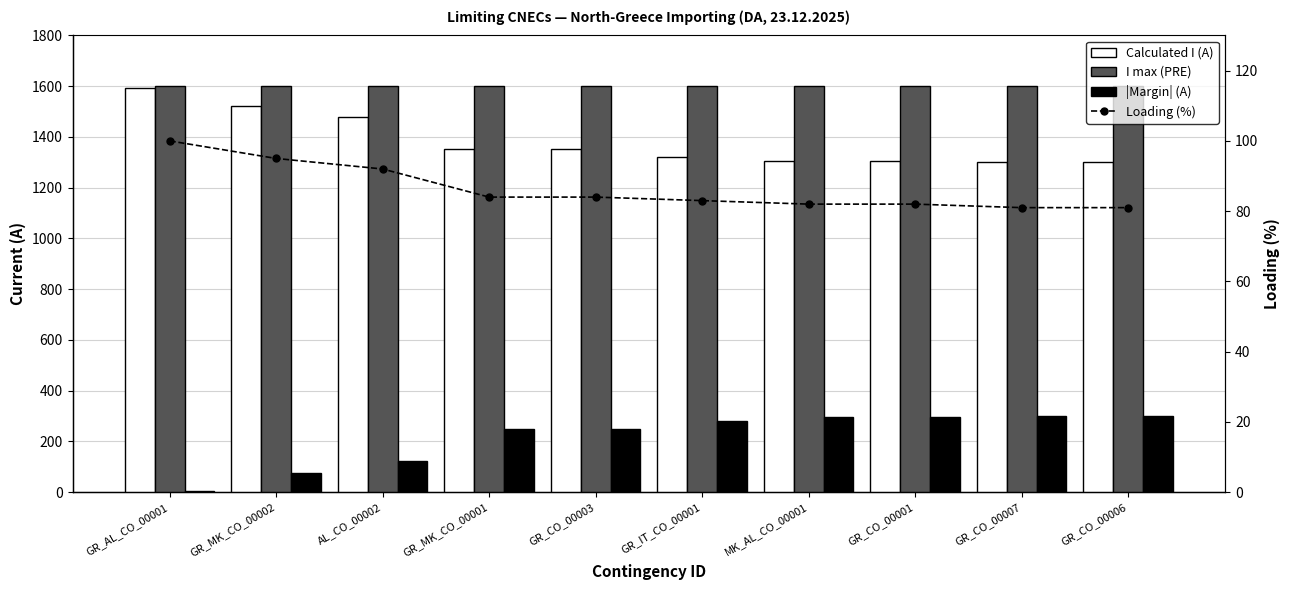

What is the sum of the Calculated I (A) values at GR_CO_00006 and GR_MK_CO_00002?

2825